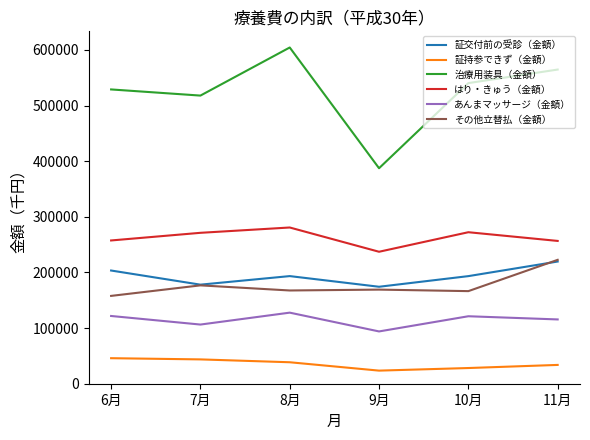

The value of 証持参できず（金額） at 10月 is 28211.8. True or false?

True